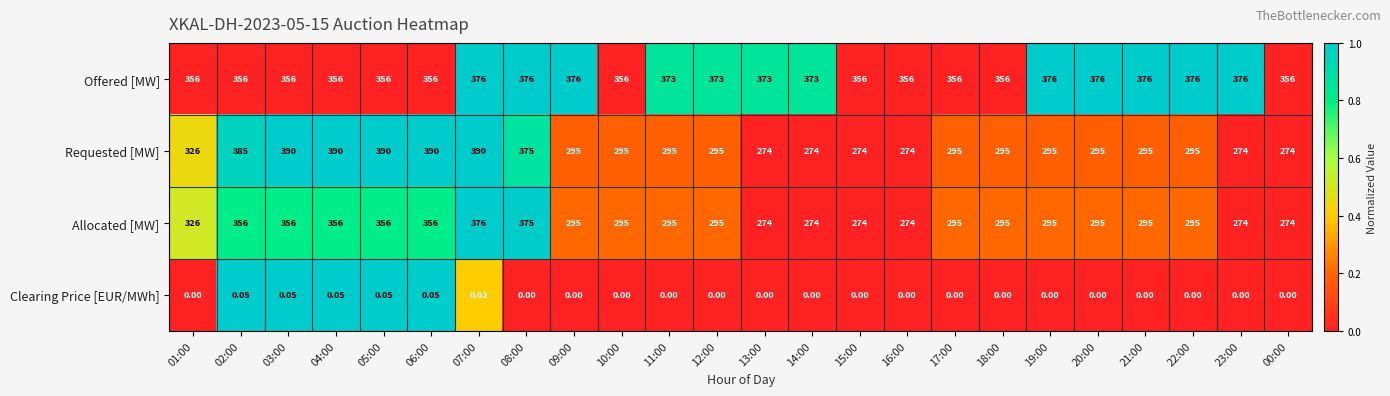

Is the value of Requested [MW] at 01:00 greater than the value of Clearing Price [EUR/MWh] at 15:00?

Yes